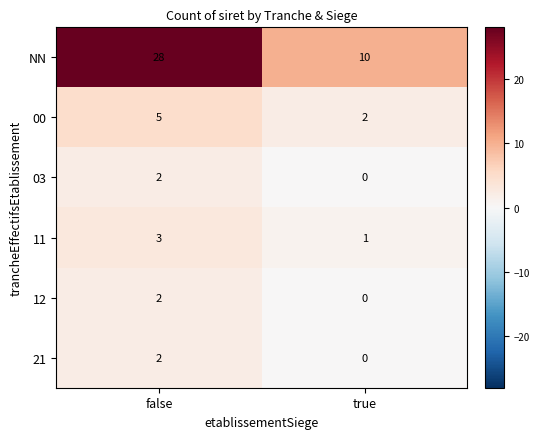

Read the NN value at false, to the nearest 5.

30